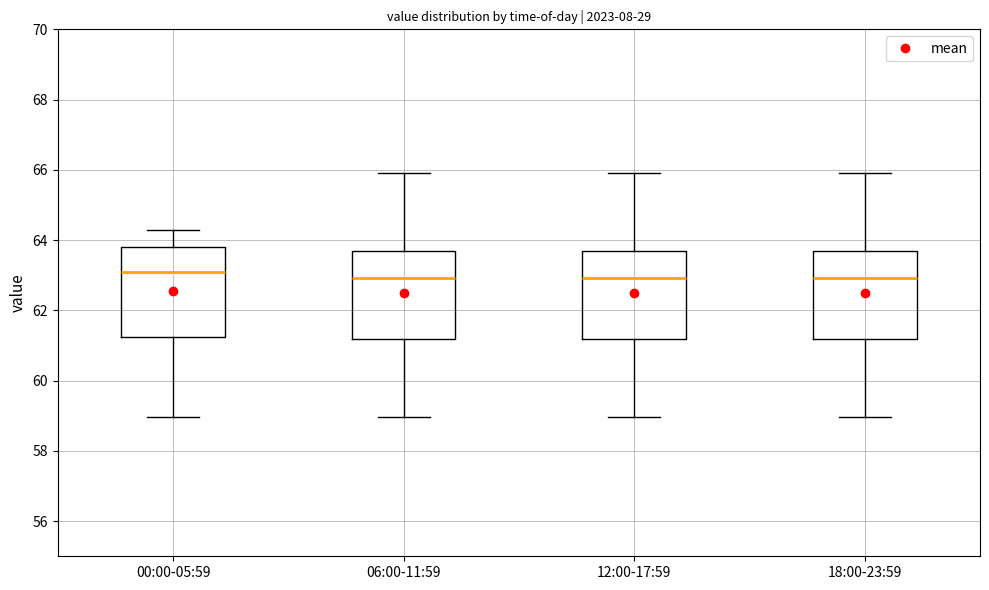

Reading left to right, read every box against the y-axis: the position of its median line, the range the box covers, and the ends of its whiskers. The values are not printed on the chart, so give them approximately, as read against the axis.

00:00-05:59: median 63.0, box 61.2 to 63.8, whiskers 59.0 to 64.2
06:00-11:59: median 63.0, box 61.2 to 63.6, whiskers 59.0 to 66.0
12:00-17:59: median 63.0, box 61.2 to 63.6, whiskers 59.0 to 66.0
18:00-23:59: median 63.0, box 61.2 to 63.6, whiskers 59.0 to 66.0